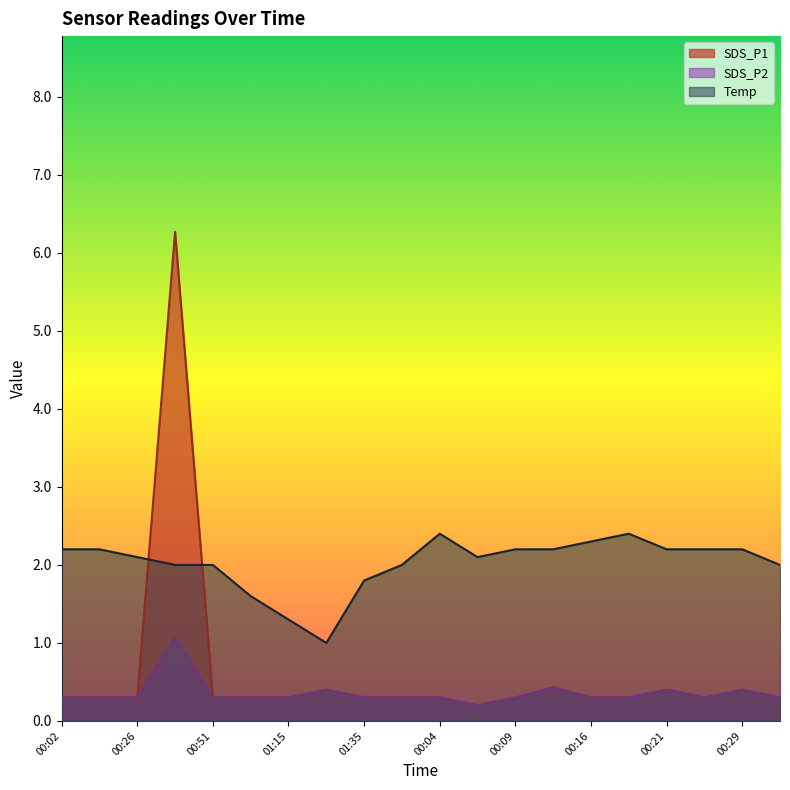

In SDS_P2, how many points are lower than both neighbors (excluding endpoints)?

2